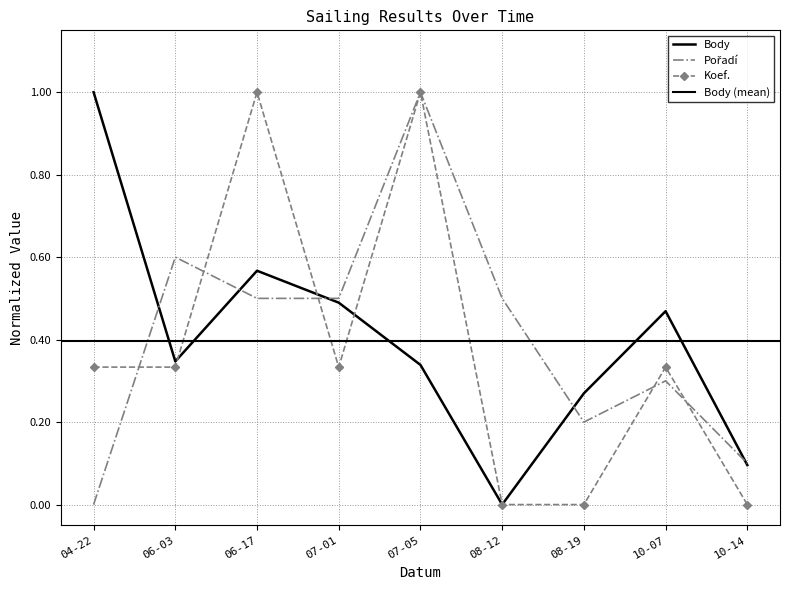

True or false: Koef. and Body intersect in this chart.

True